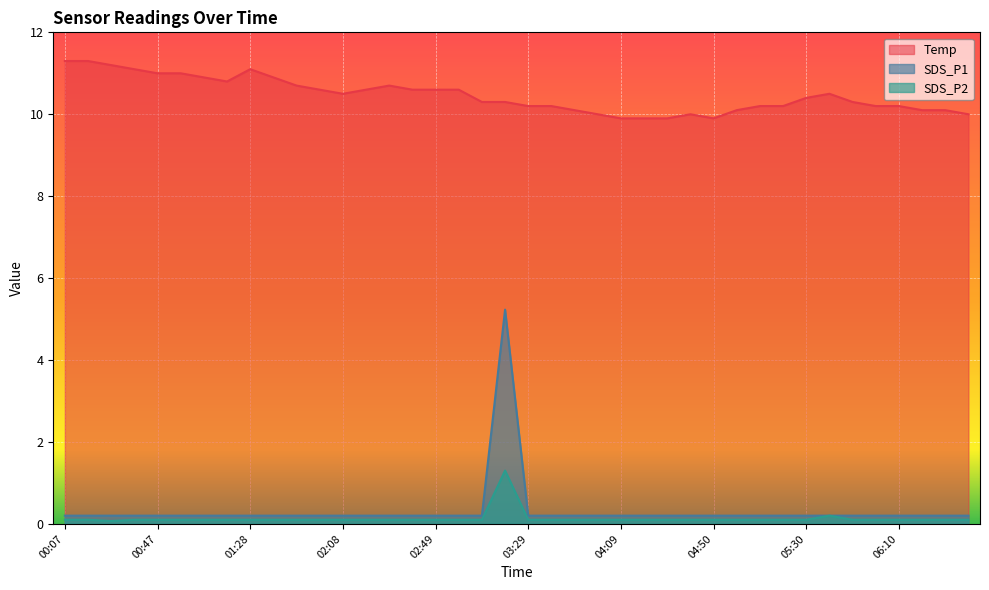

List the labels in order of Temp value, smallest first.

04:09, 04:19, 04:29, 04:50, 03:59, 04:39, 06:41, 03:49, 05:00, 06:20, 06:30, 03:29, 03:39, 05:10, 05:20, 06:00, 06:10, 03:09, 03:19, 05:50, 05:30, 02:08, 05:40, 01:58, 02:18, 02:38, 02:49, 02:59, 01:48, 02:28, 01:18, 01:08, 01:38, 00:47, 00:58, 00:37, 01:28, 00:27, 00:07, 00:17